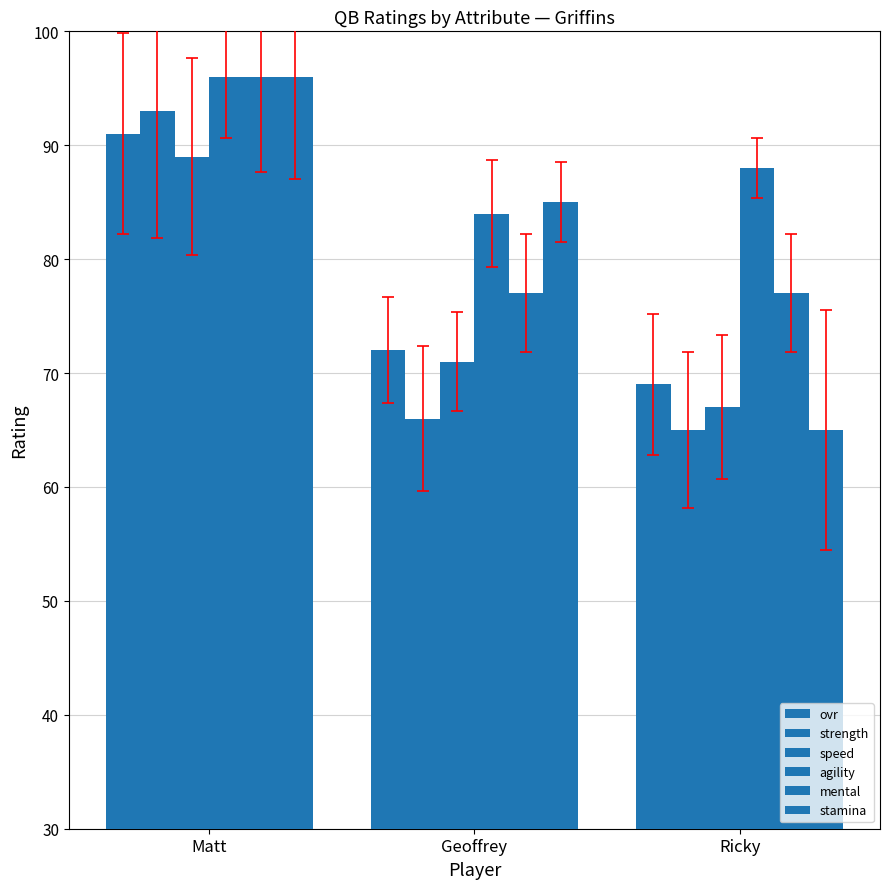

What is the label of the 3rd bar from the right?

Matt